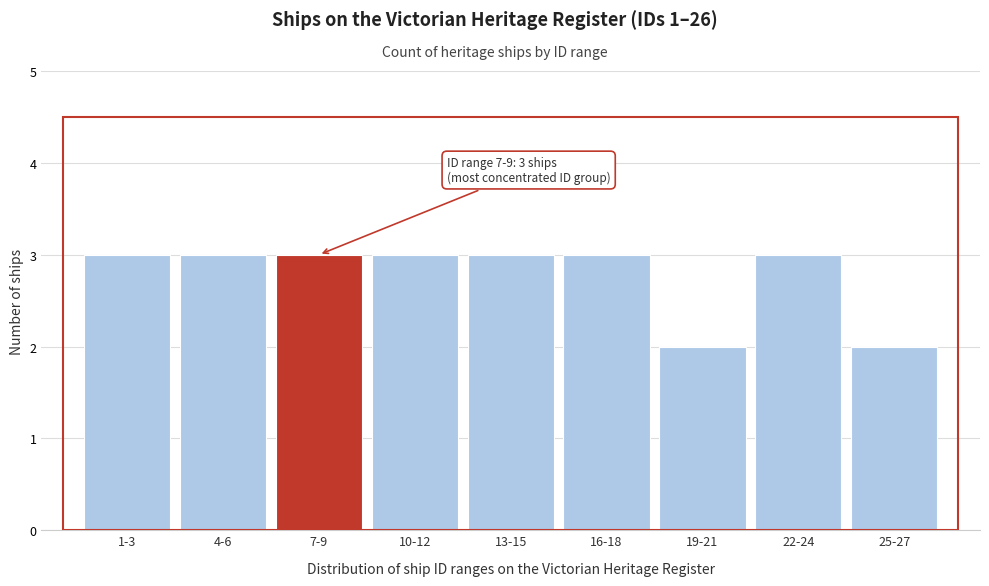

Reading right to left, what are all the values shown in this chart?

2	3	2	3	3	3	3	3	3